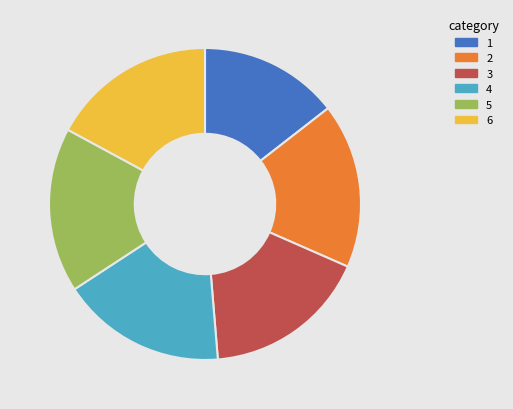

Is there a majority slice in this chart?

No